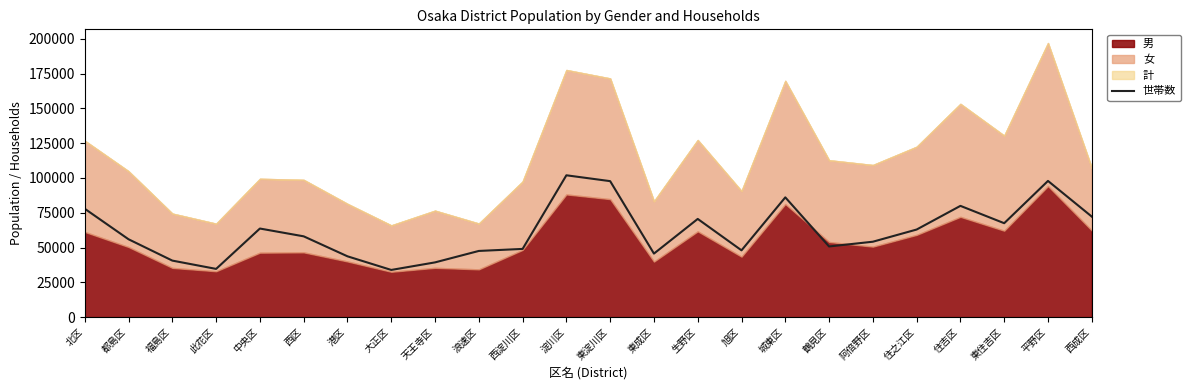

At which label does the data first exceed 58038?

北区